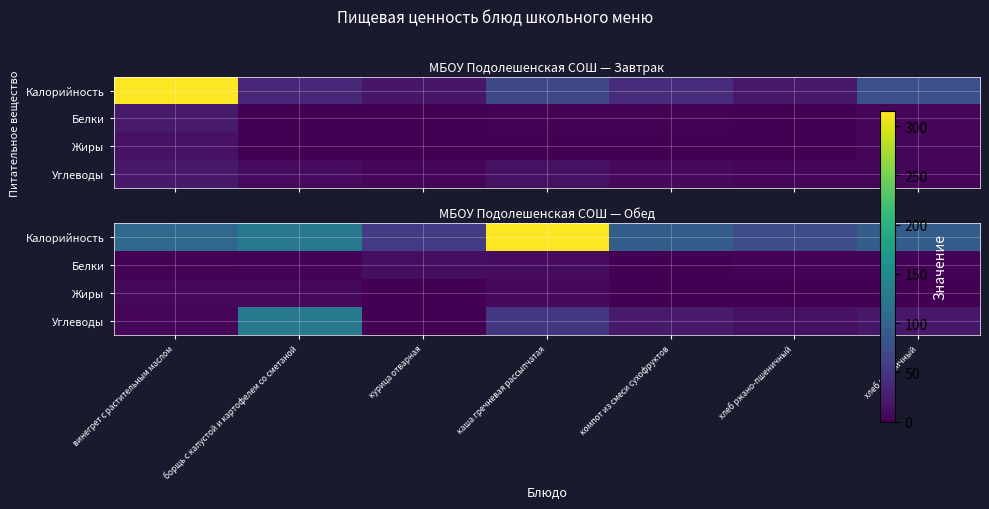

True or false: Калорийность has a value of 315.0 at каша гречневая рассыпчатая.

True